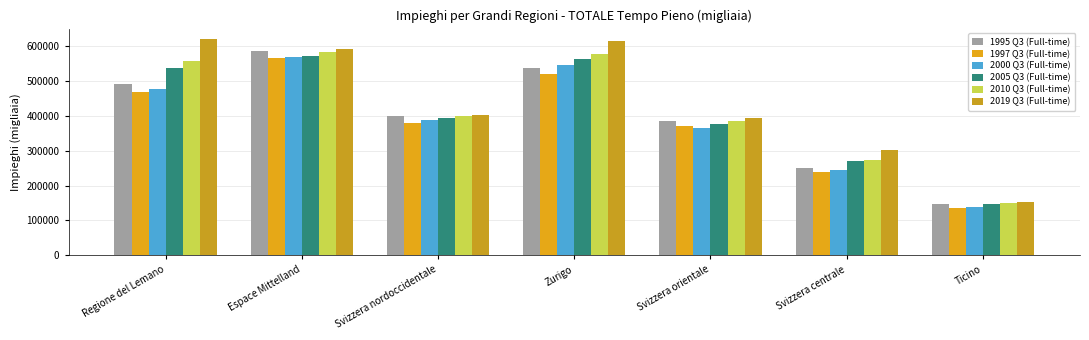

The value of 1997 Q3 (Full-time) at Svizzera orientale is 549924.3. True or false?

False